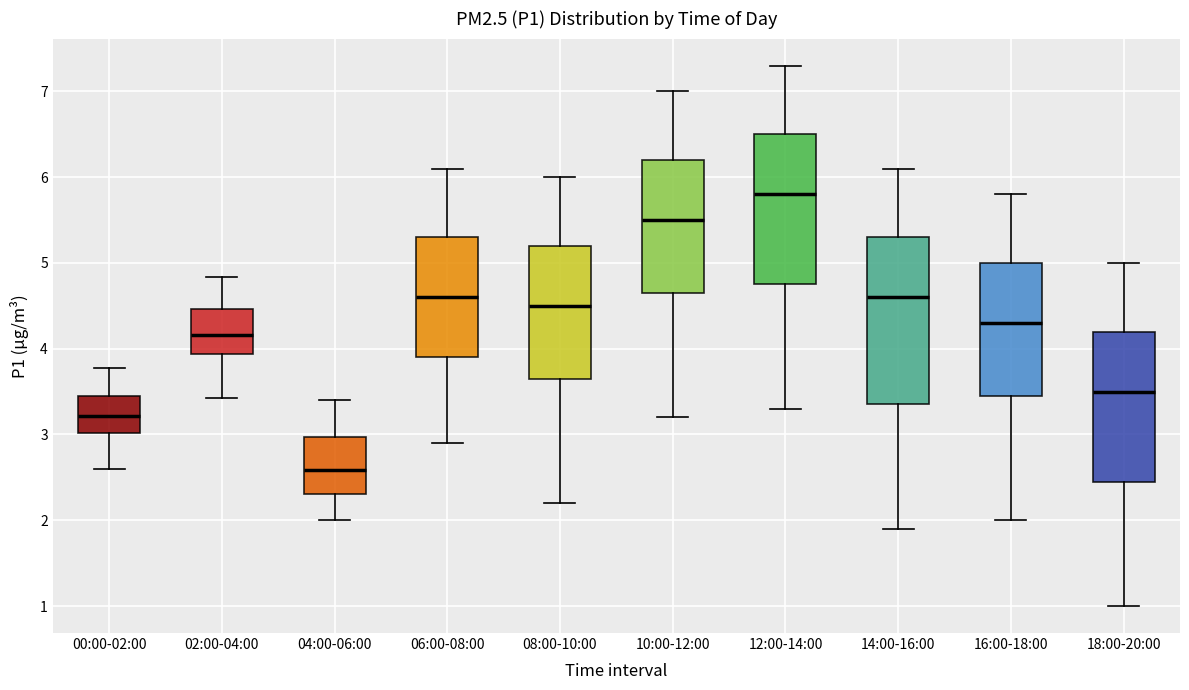

Which box is the tallest, from its lower edge to its upper edge?

14:00-16:00